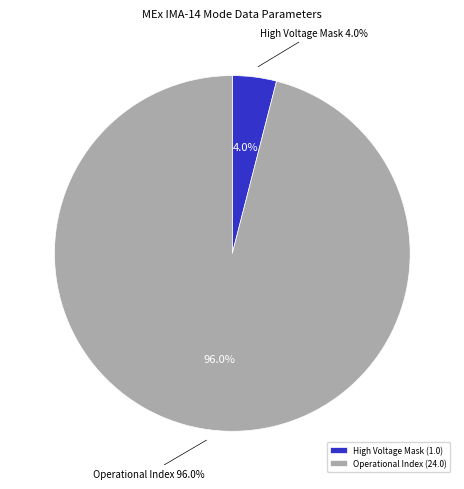

The Operational Index slice represents 96% of the pie. True or false?

True